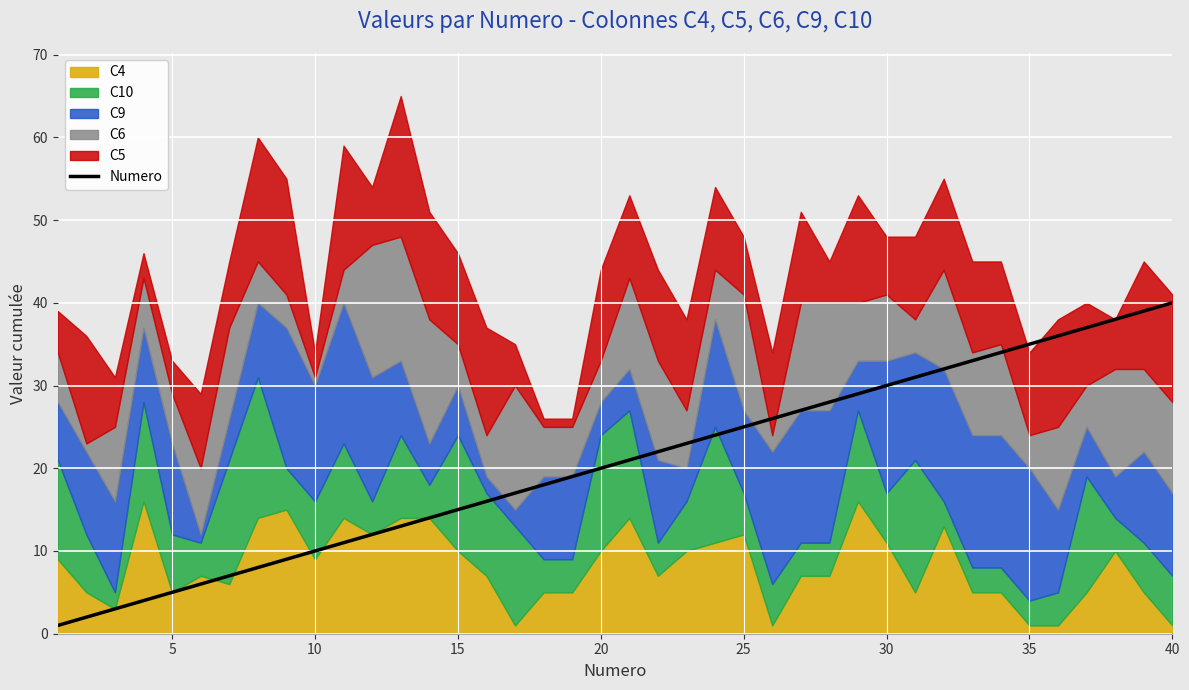

The value of Numero at 25 is 25. True or false?

True